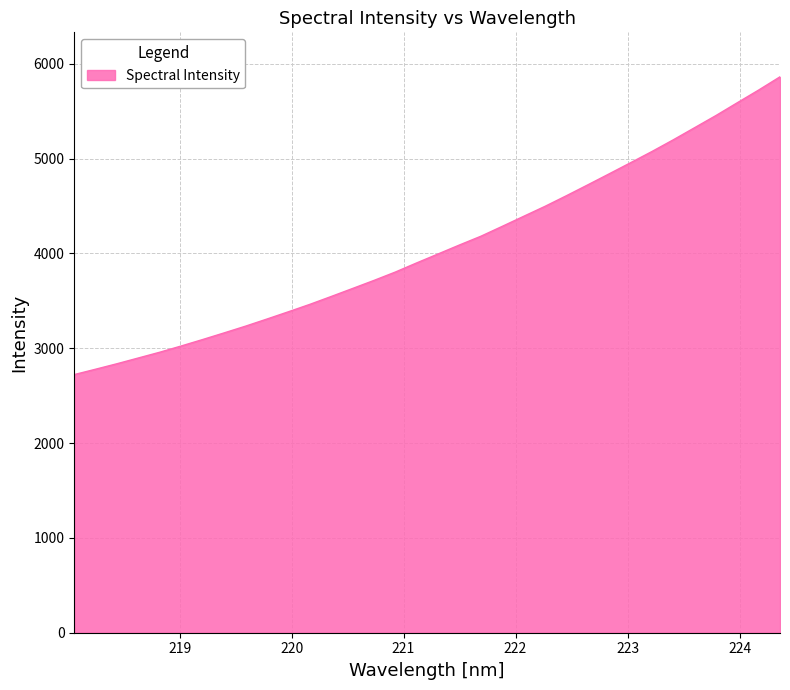

Count the number of categories in the chart.

34